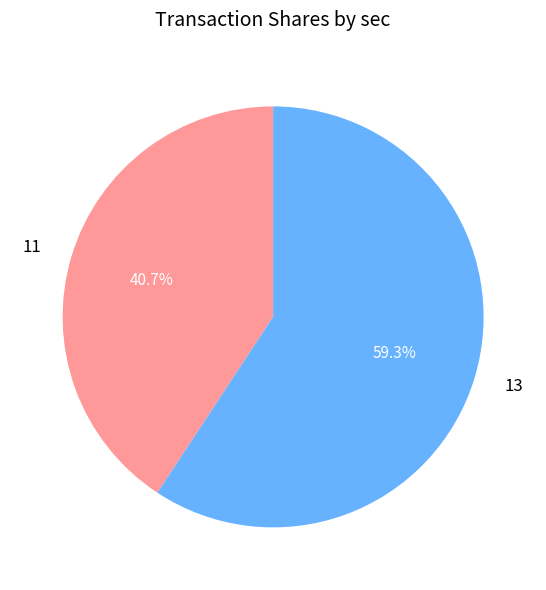

How much of the chart is everything except 11?

59.3%